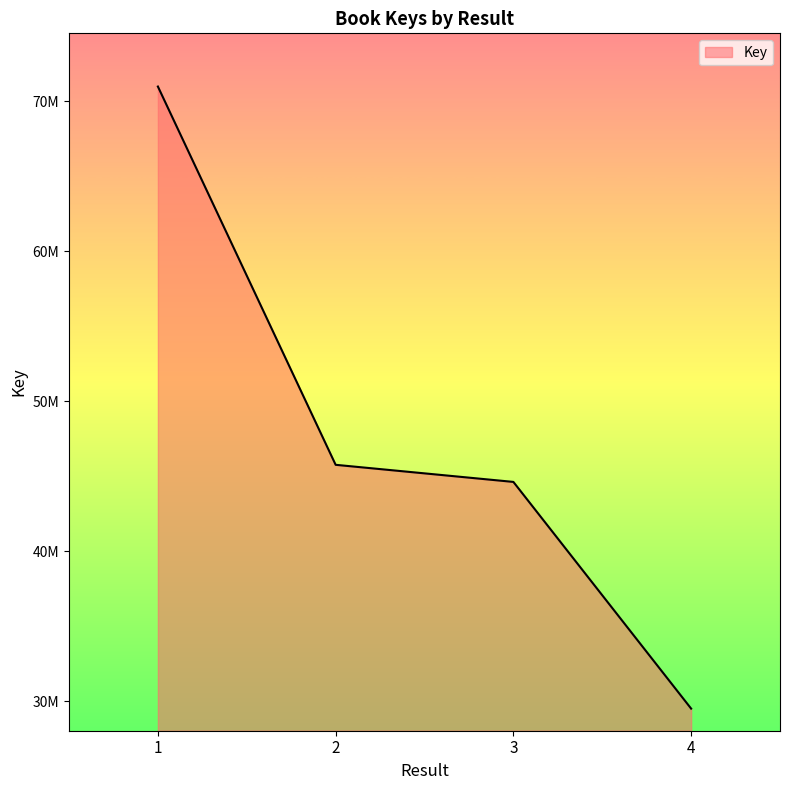

Which label corresponds to the smallest value in the chart?

4